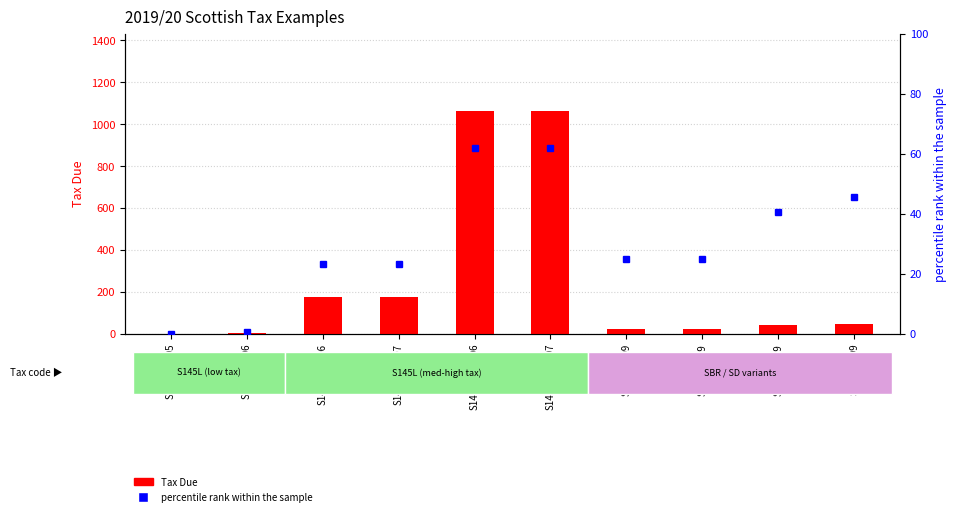

The chart shows a value of 30.8 at SD2/101.99. True or false?

False